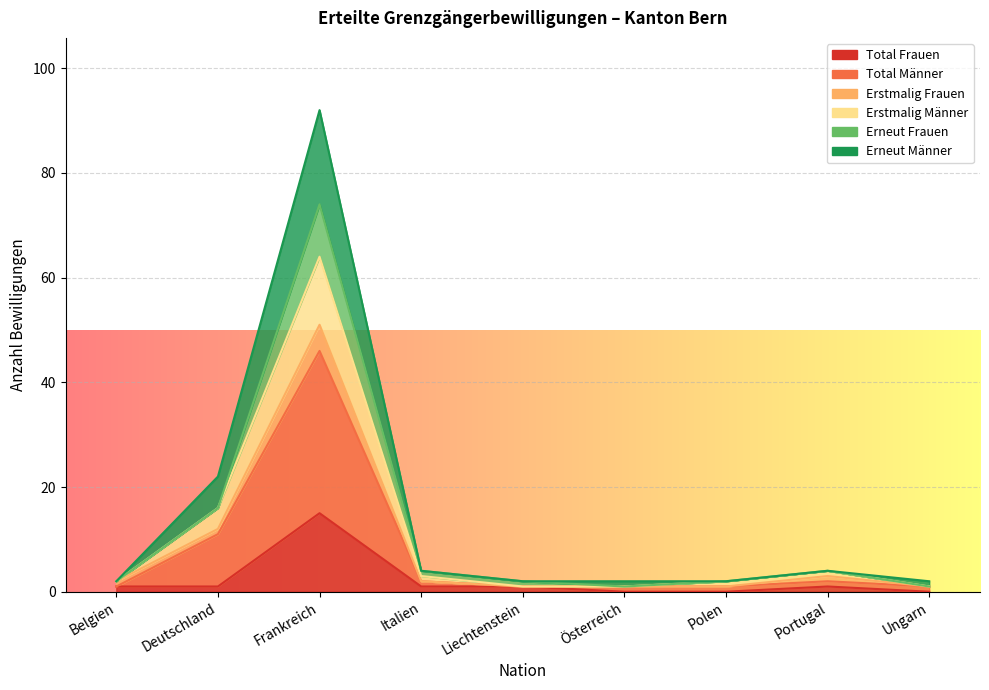

Count the number of categories in the chart.

9